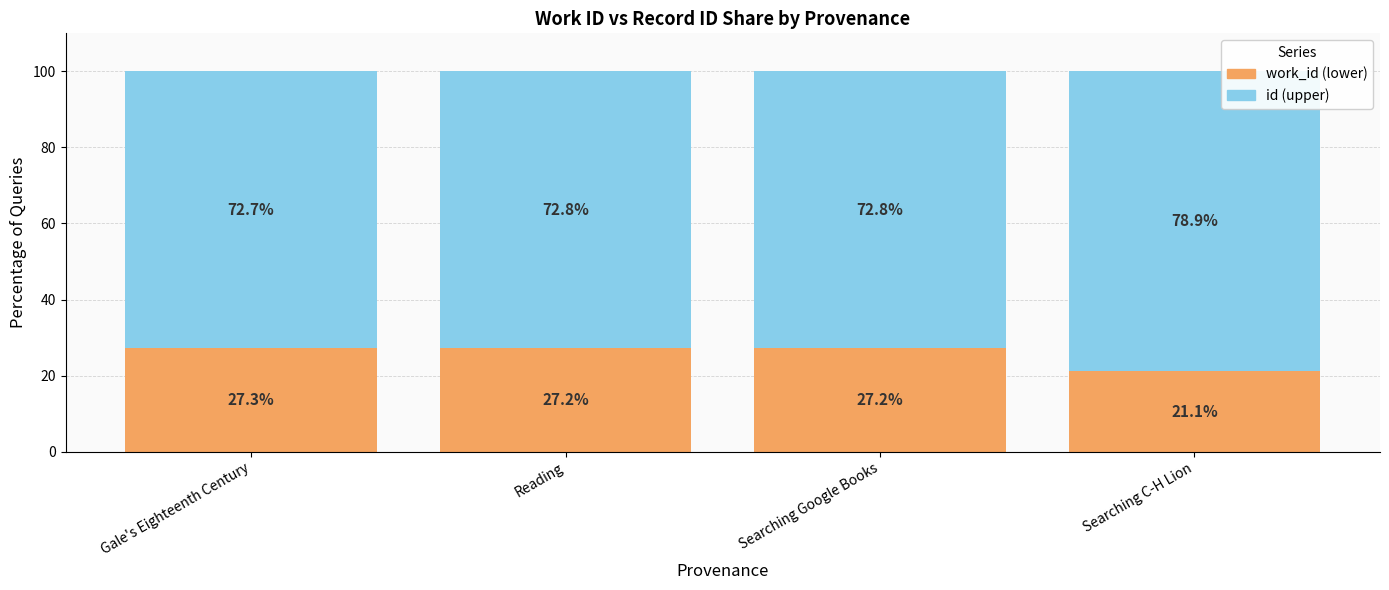

The work_id (lower) series shows 27.2 at Searching Google Books. True or false?

True